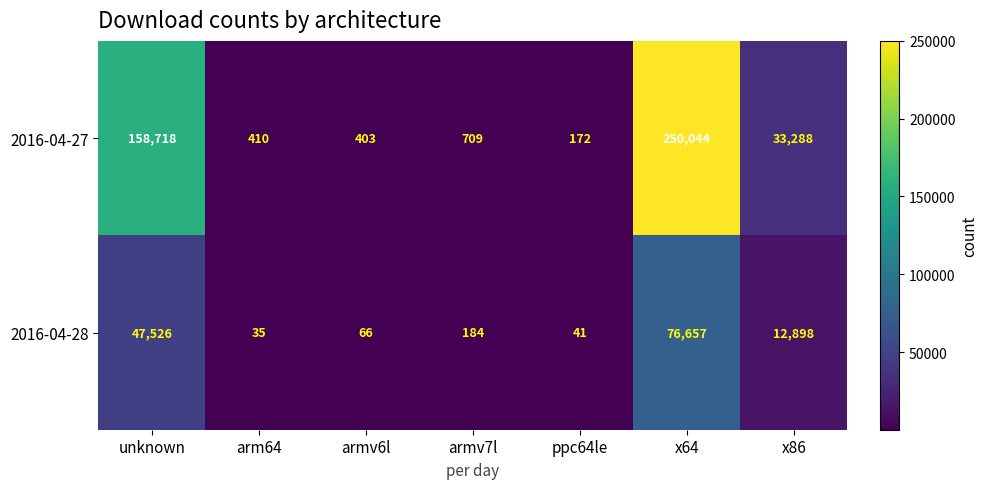

Between arm64 and ppc64le, which series saw the biggest shift?

2016-04-27